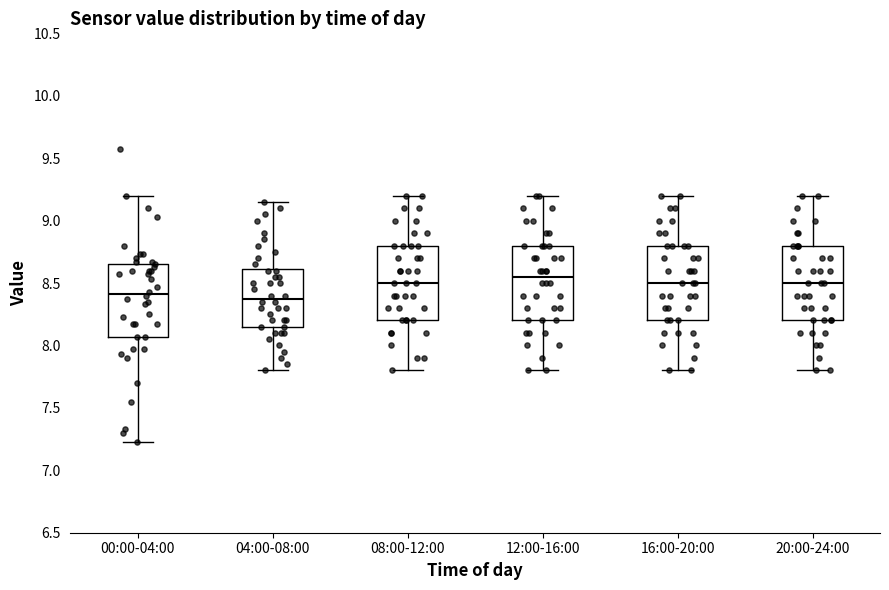

Which box's median line is the highest?

12:00-16:00